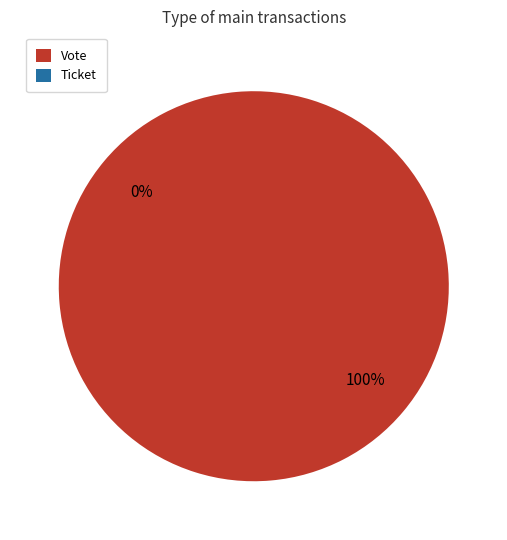

What percentage is NOT represented by Ticket?

100.0%